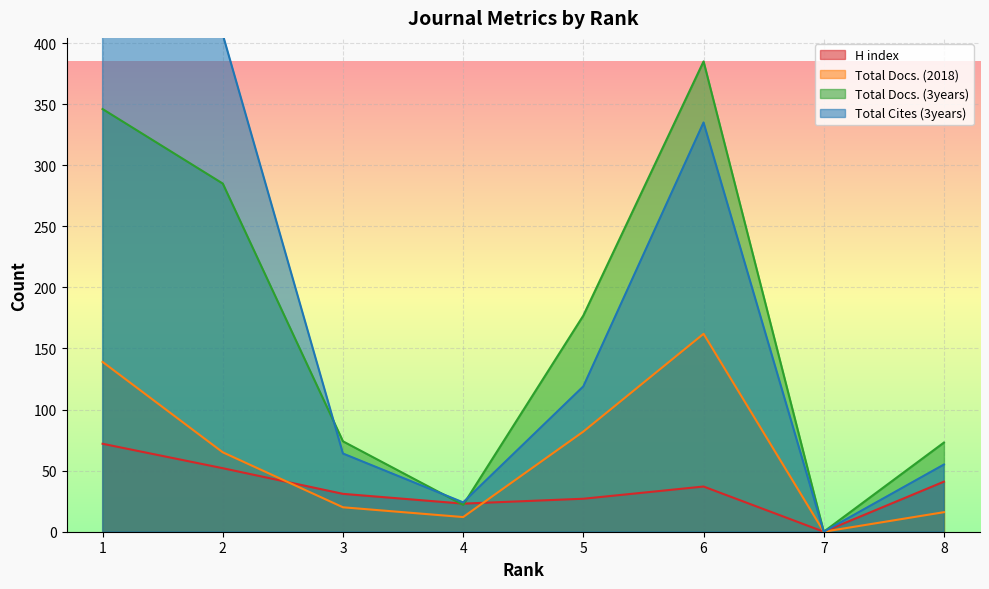

Between 4 and 2, which is larger?

2